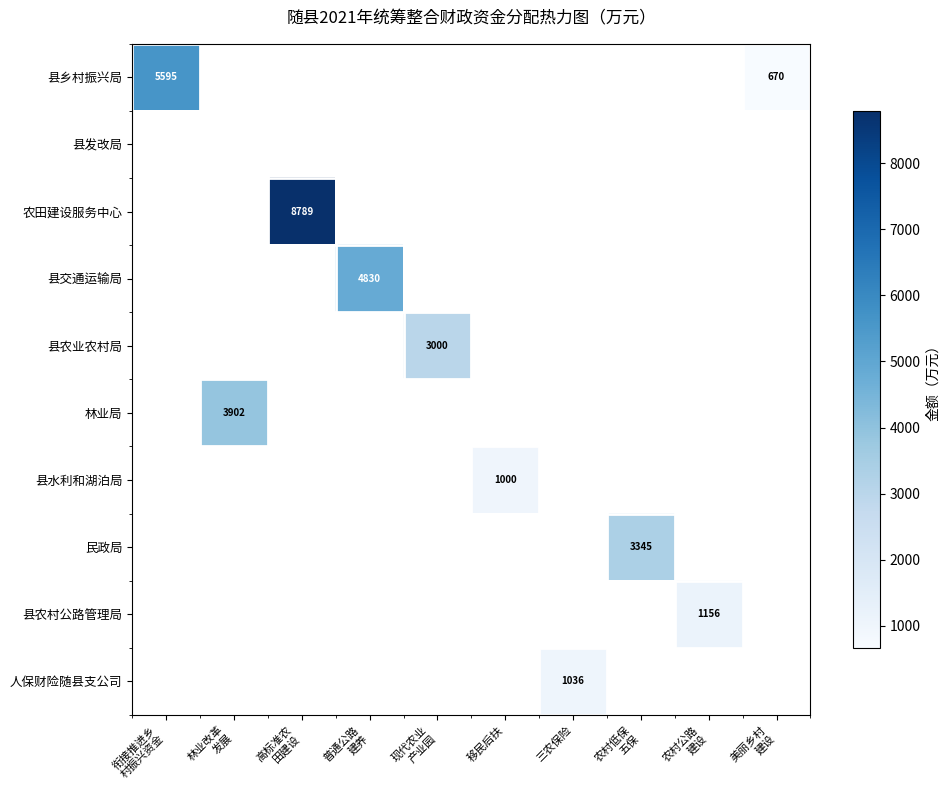

At which category does the chart reach its peak across all series?

高标准农
田建设